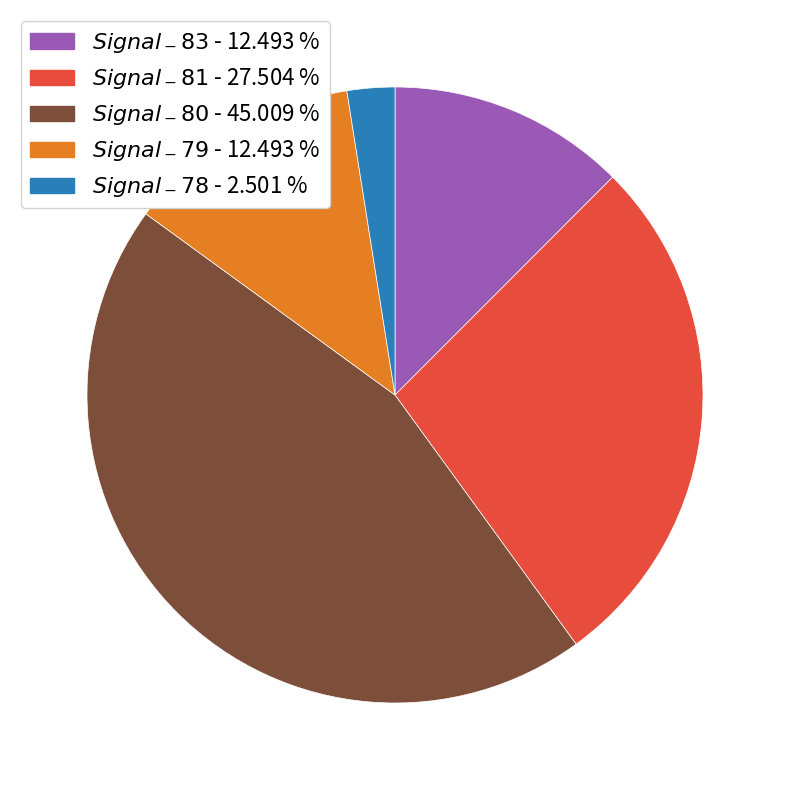

Is there a majority slice in this chart?

No